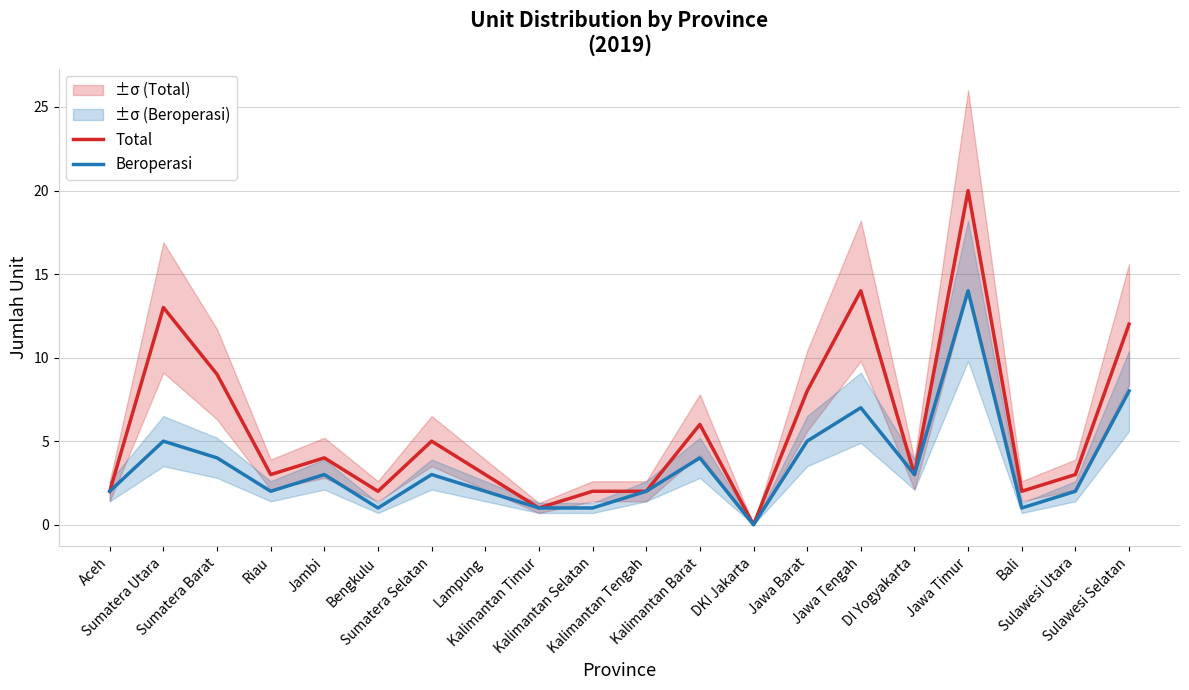

True or false: Total has more than 1 points higher than both neighbors.

True